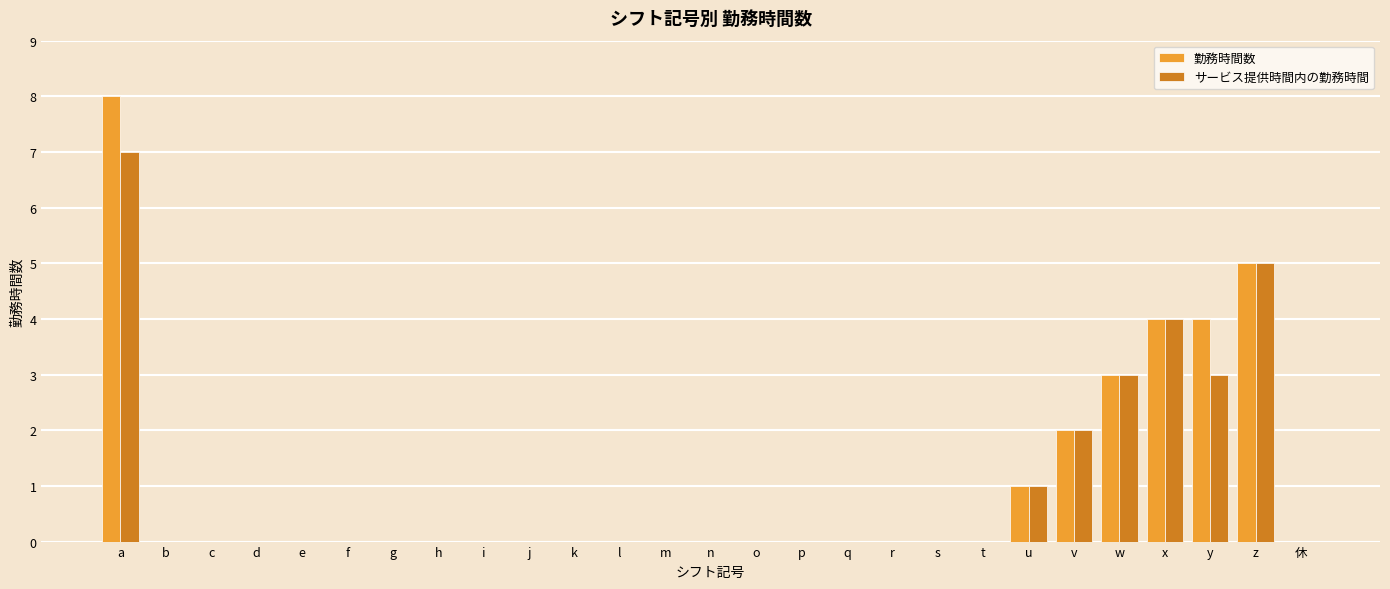

Reading right to left, list all the values displayed in this chart.

勤務時間数: 0	5	4	4	3	2	1	0	0	0	0	0	0	0	0	0	0	0	0	0	0	0	0	0	0	0	8
サービス提供時間内の勤務時間: 0	5	3	4	3	2	1	0	0	0	0	0	0	0	0	0	0	0	0	0	0	0	0	0	0	0	7